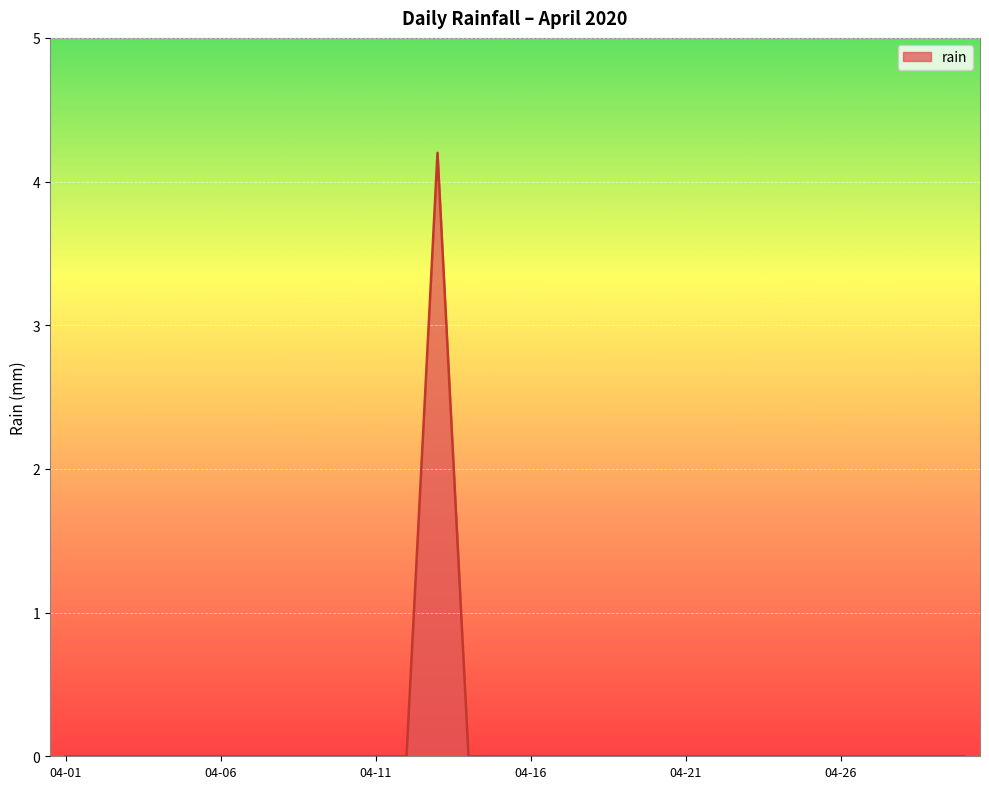

How many values are between 0 and 1?

29